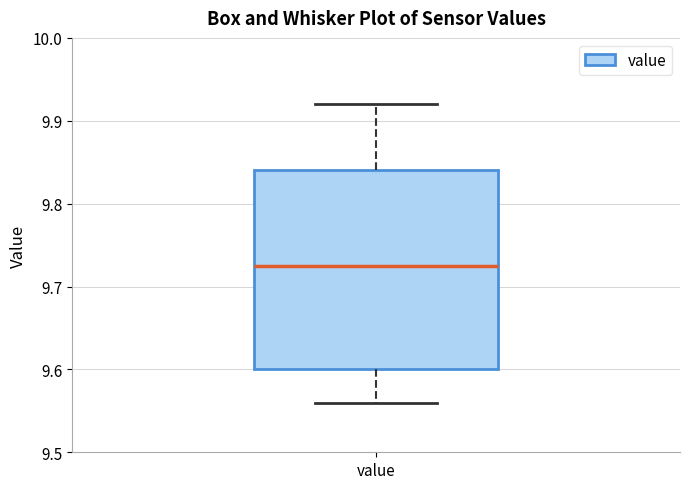

Where is the upper edge of the box for value on the y-axis? The values are not printed on the chart, so give them approximately, as read against the axis.

9.84